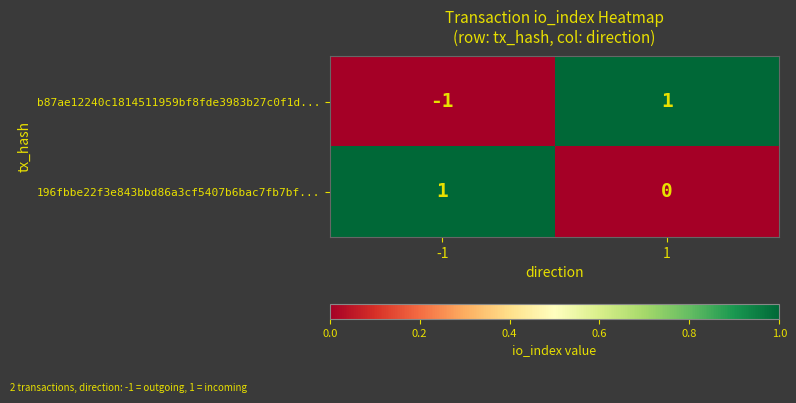

List the labels in order of 196fbbe22f3e843bbd86a3cf5407b6bac7fb7bf... value, largest first.

-1, 1